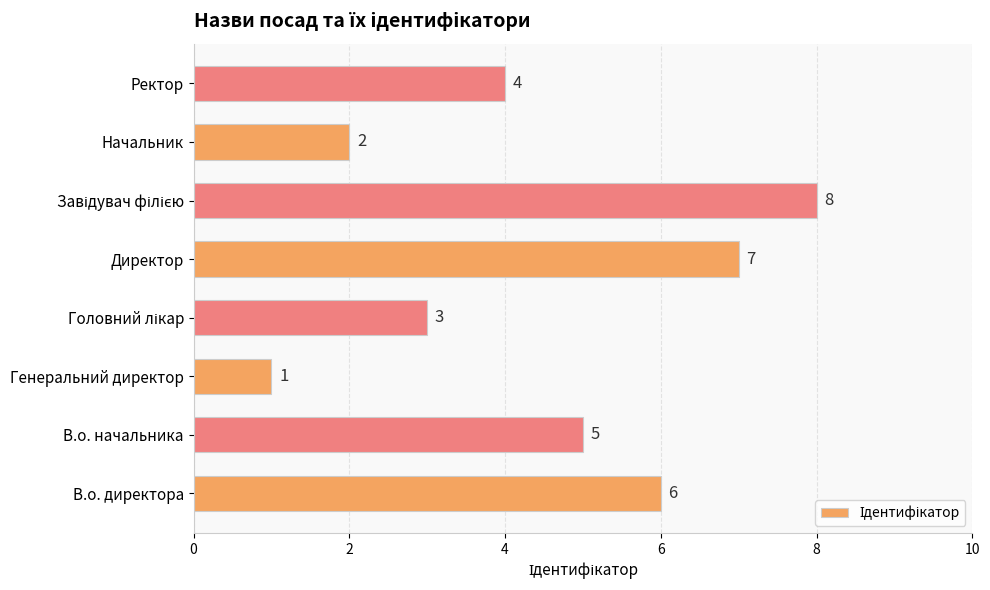

The chart shows a value of 2 at Начальник. True or false?

True